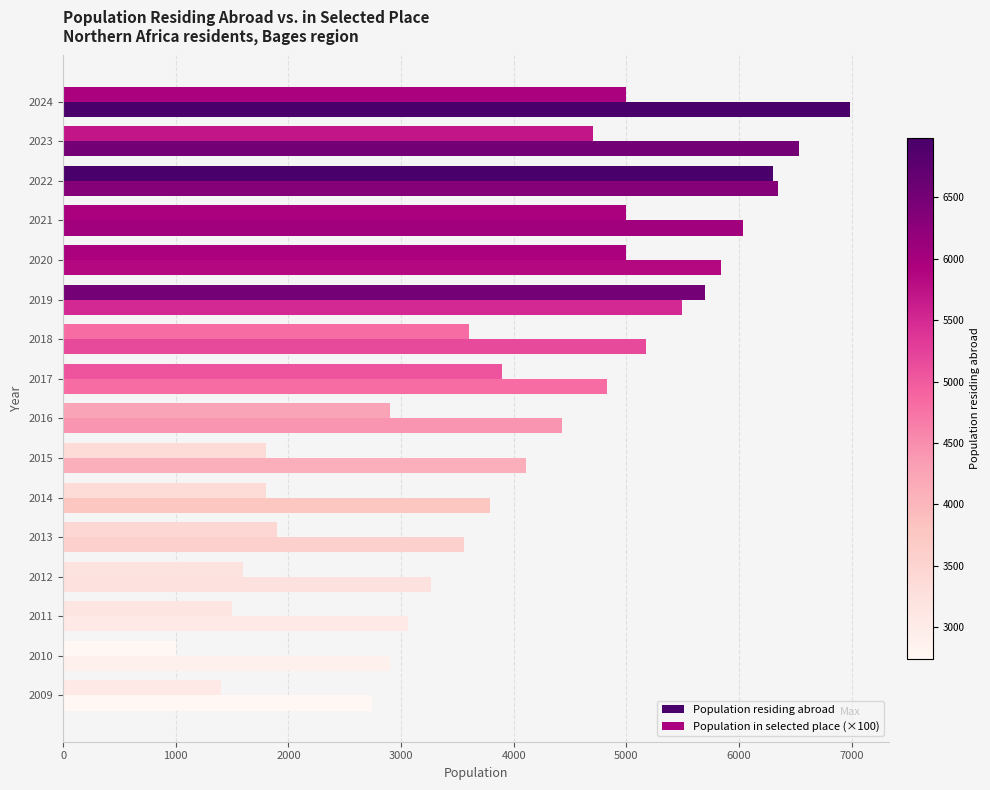

How many data points does each series have?

16